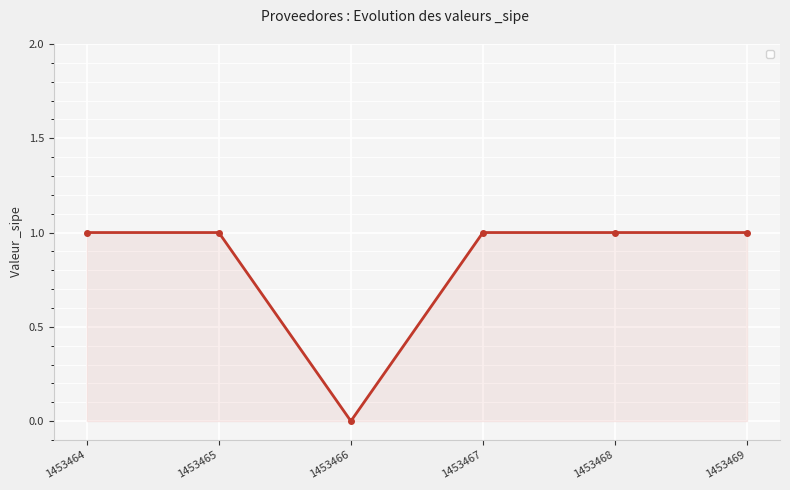

Reading right to left, list all the values displayed in this chart.

1	1	1	0	1	1